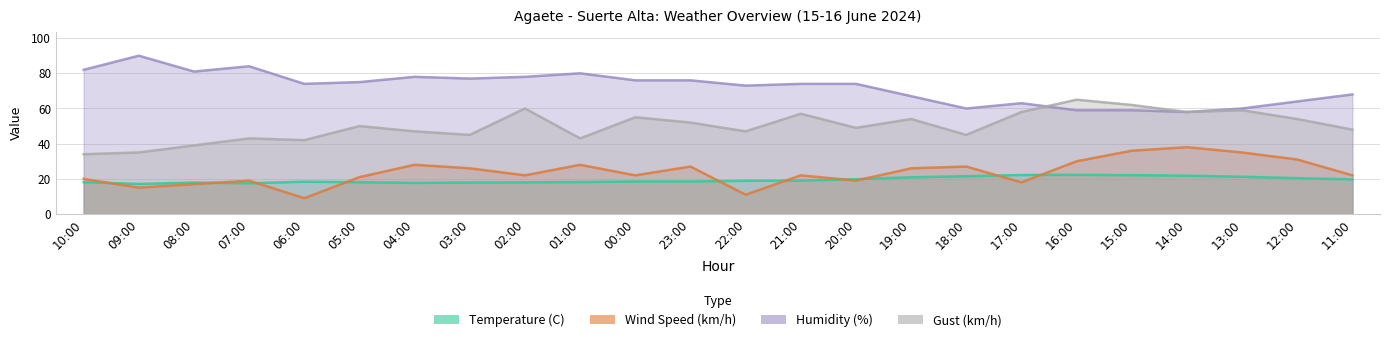

What is the label of the 15th point from the right?

01:00